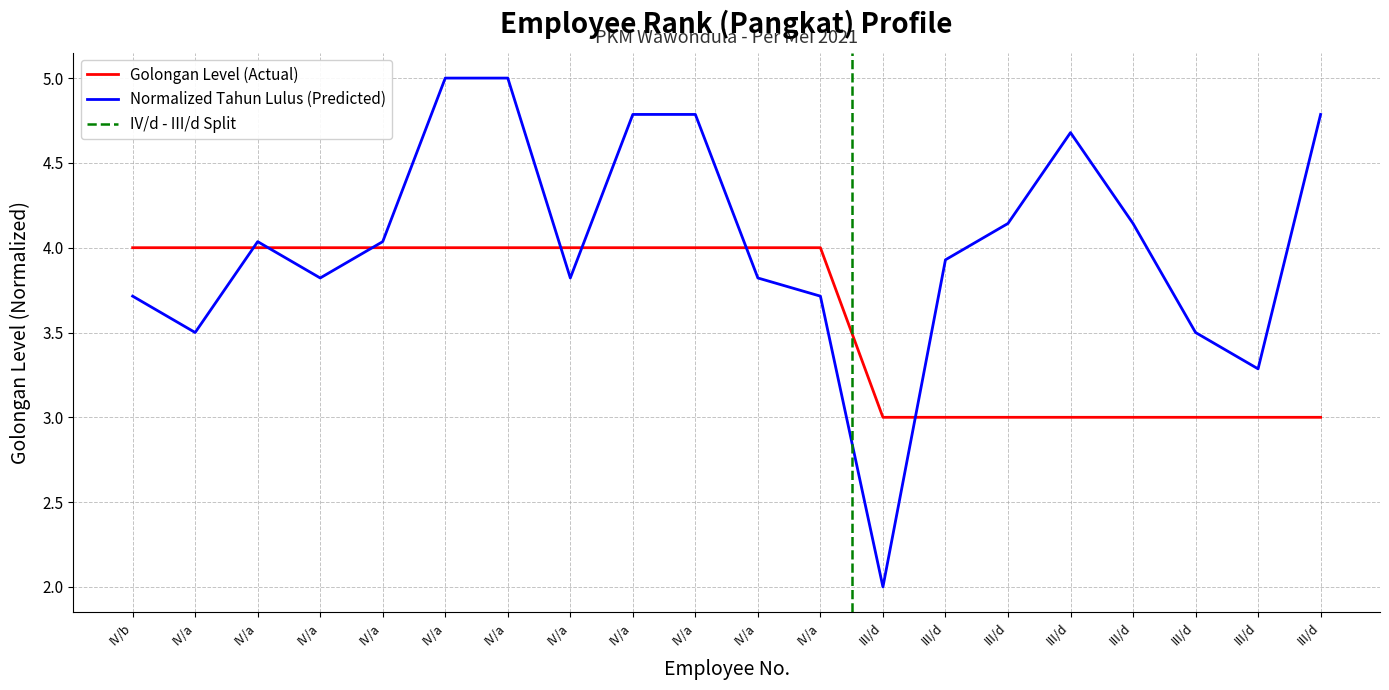

What is the minimum value shown in the chart?

2.0